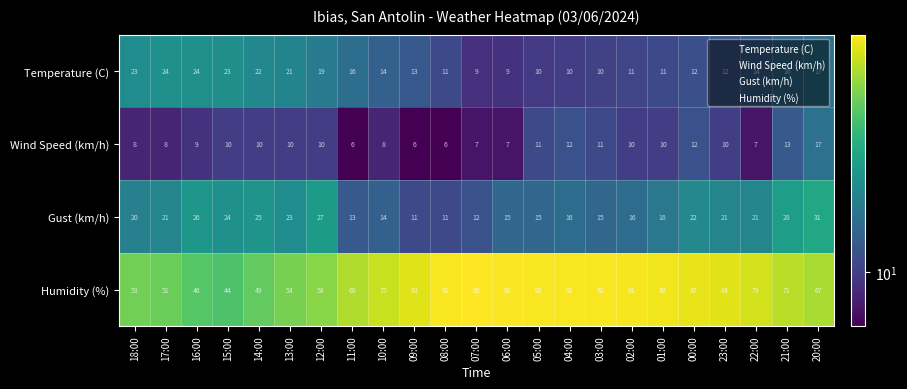

What is the sum of all Wind Speed (km/h) values?

218